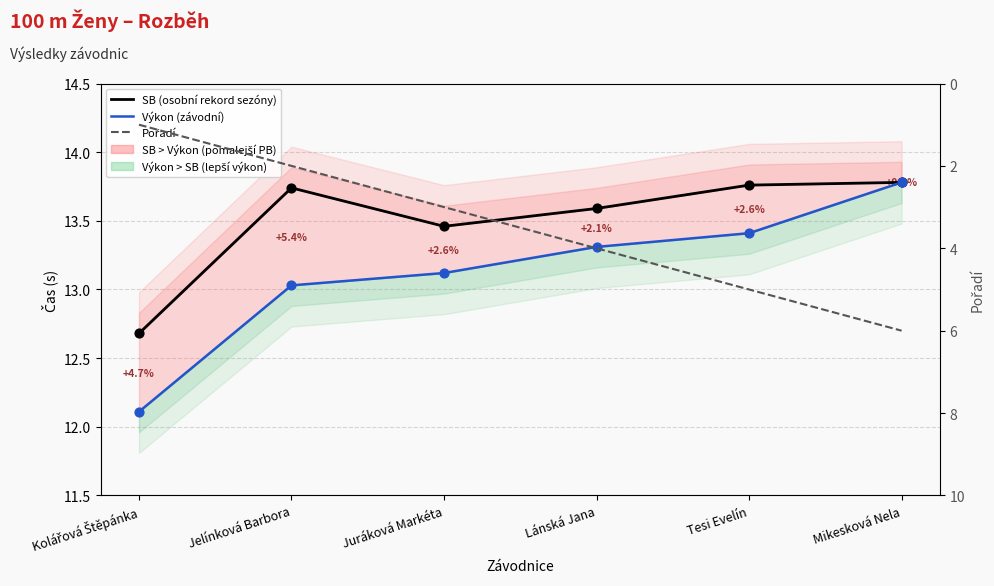

At which category is the sum across all series the highest?

Mikesková Nela